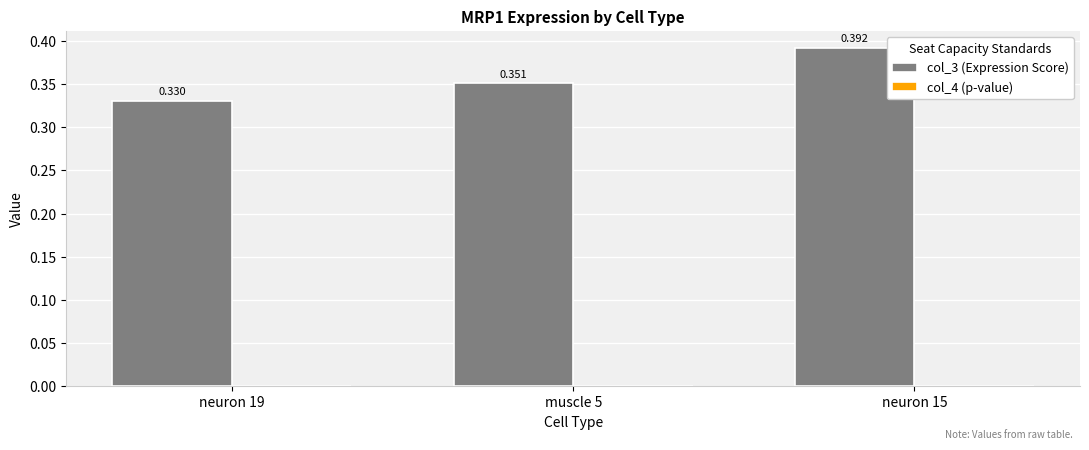

What is the label of the 2nd bar from the right?

muscle 5